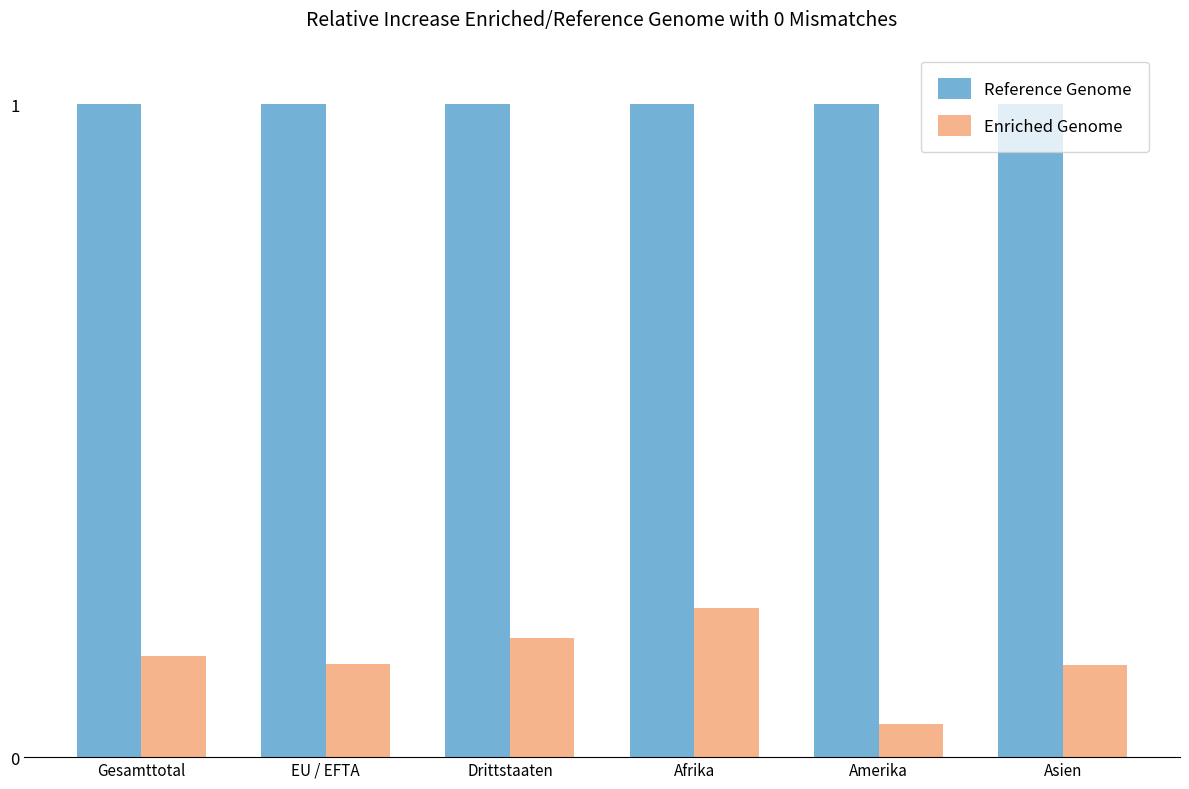

Rank the series at Drittstaaten from lowest to highest value.

Enriched Genome, Reference Genome